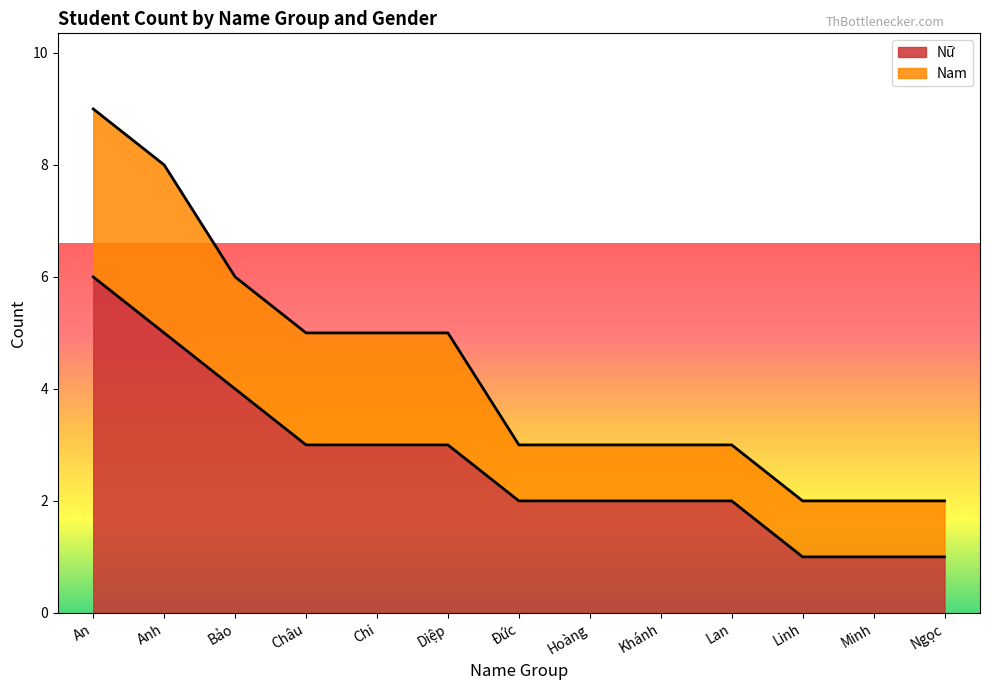

What is the smallest value displayed?

1